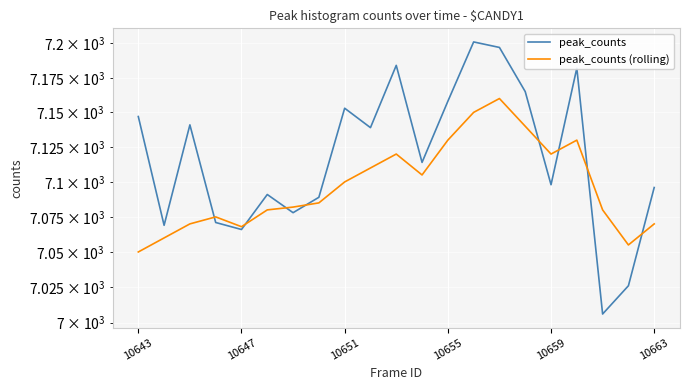

How many lines are shown in the chart?

2